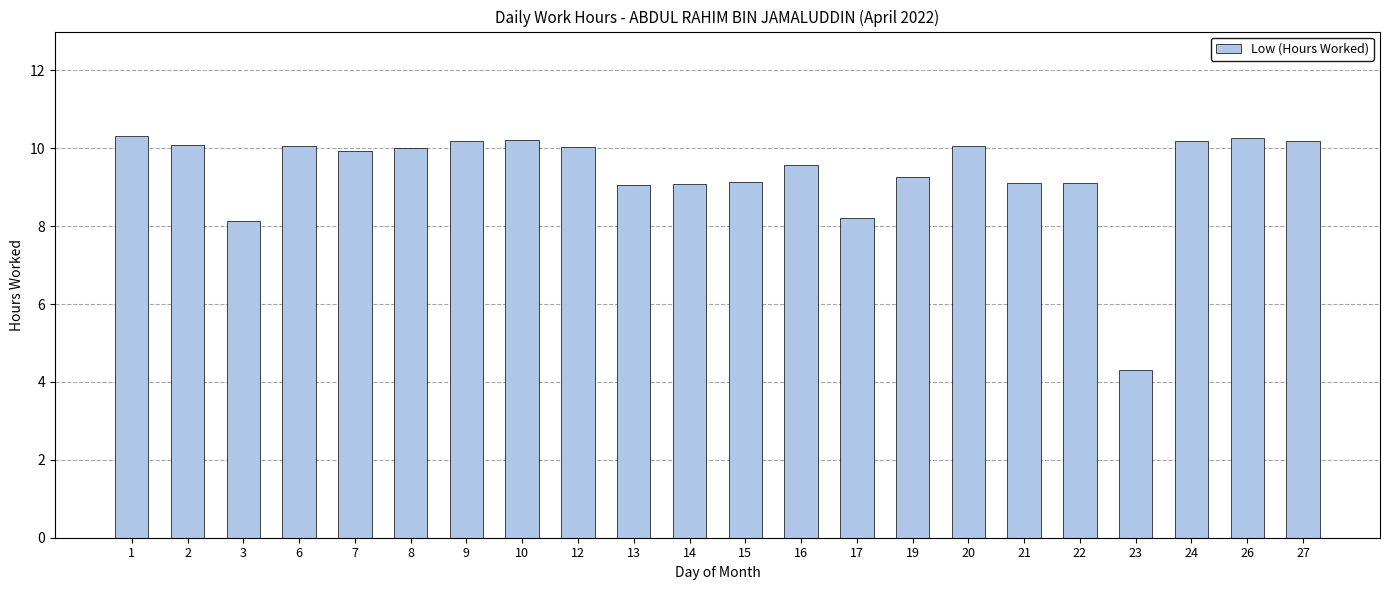

How many categories are shown in the chart?

22